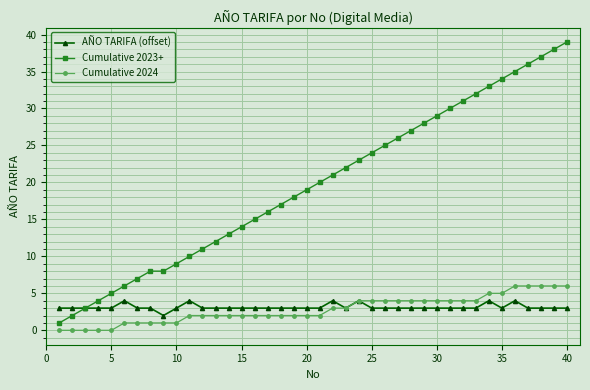

What is the highest value of the AÑO TARIFA (offset) series?

4